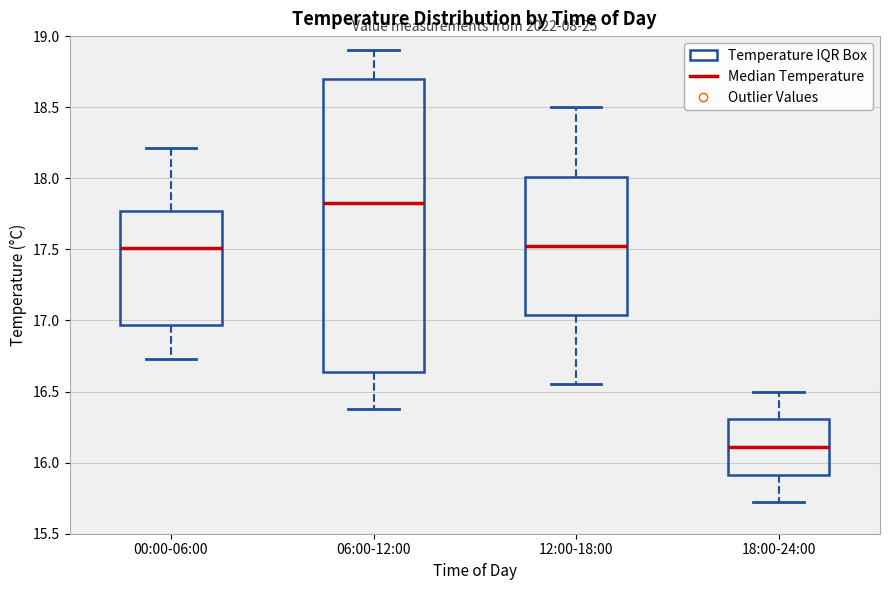

Reading left to right, transcribe this box plot: for each box, give where its median line is, the range the box spans, and where its two whiskers end, as read against the y-axis. The values are not printed on the chart, so give them approximately, as read against the axis.

00:00-06:00: median 17.50, box 16.95 to 17.75, whiskers 16.75 to 18.20
06:00-12:00: median 17.85, box 16.65 to 18.70, whiskers 16.40 to 18.90
12:00-18:00: median 17.55, box 17.05 to 18.00, whiskers 16.55 to 18.50
18:00-24:00: median 16.10, box 15.90 to 16.30, whiskers 15.70 to 16.50